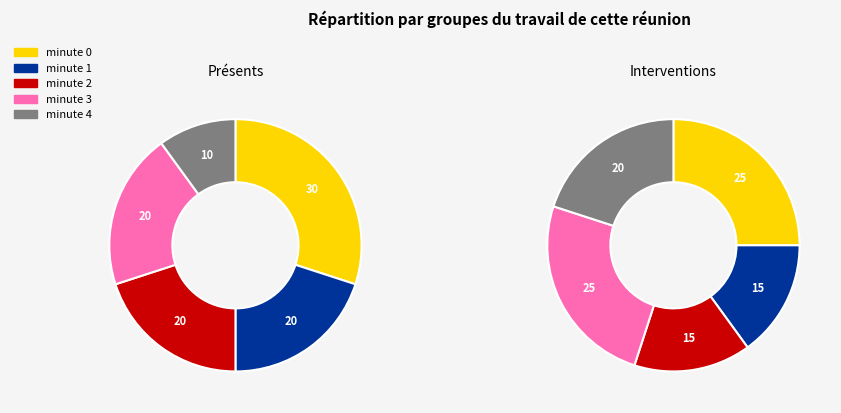

Is it true that 2 is 20% of the pie?

True